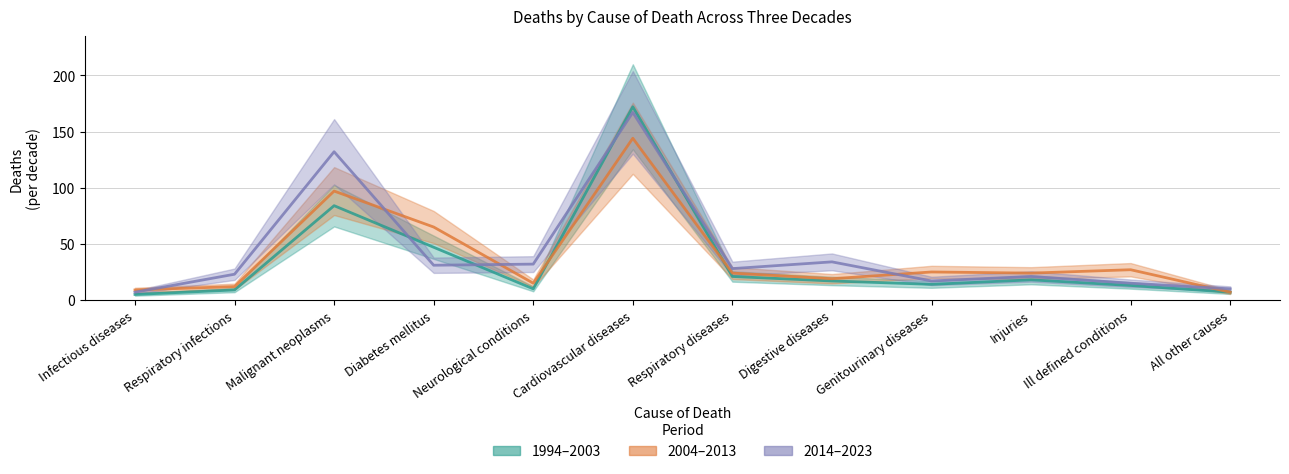

How many times do 1994–2003 and 2014–2023 cross each other?

4